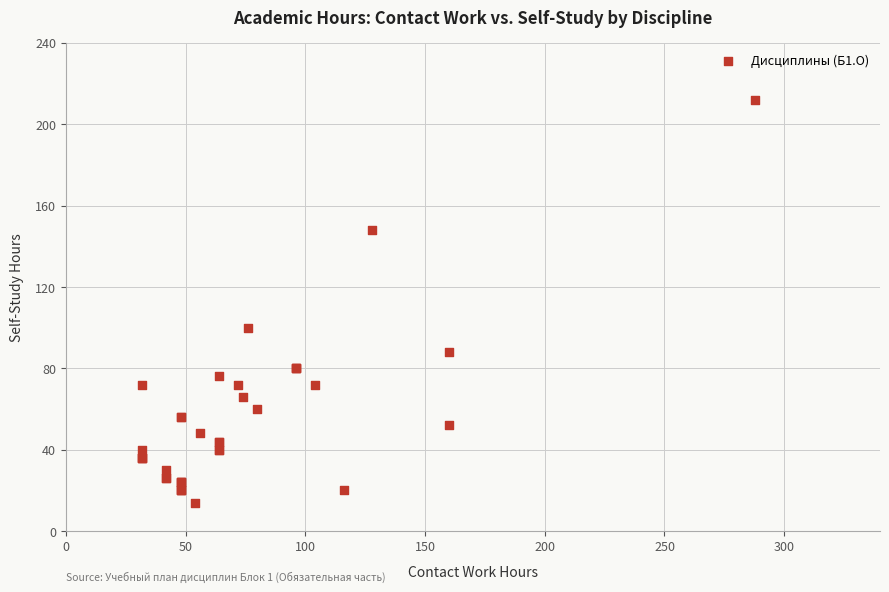

What Y value in the scatter plot is closest to 113?

100